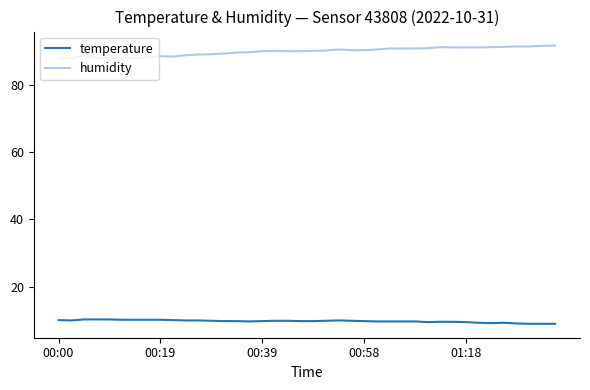

True or false: humidity and temperature cross at least once.

False